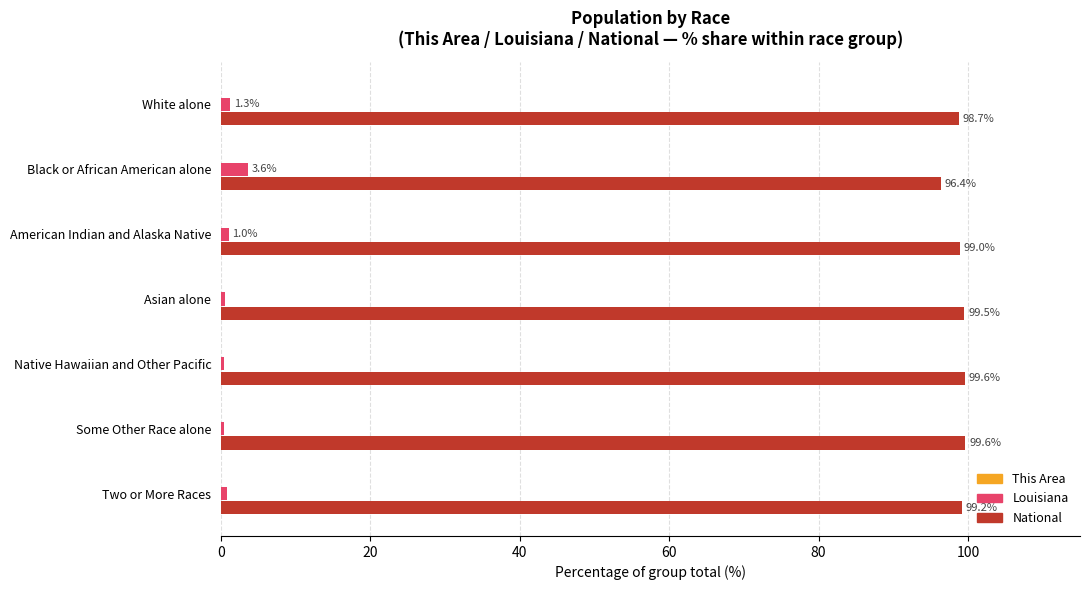

Count the number of data series in this chart.

3